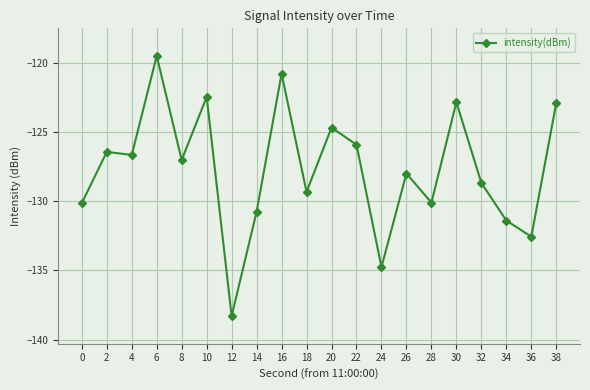

Where is the data nearest to the value -128?

26